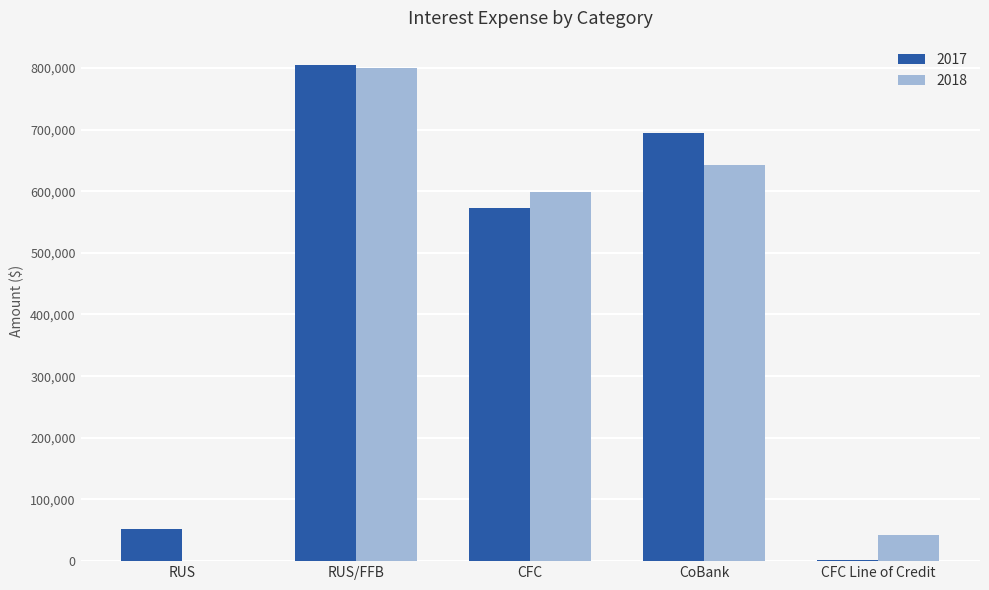

What is the sum of the 2018 values at RUS and RUS/FFB?

799952.7